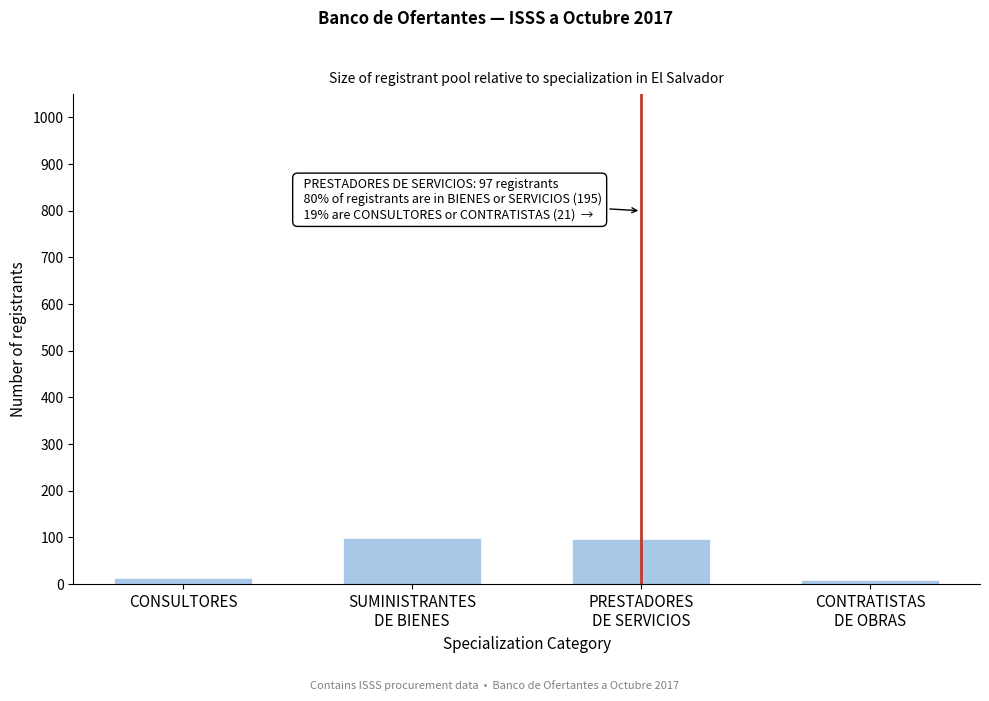

At which label is the value closest to 53?

CONSULTORES